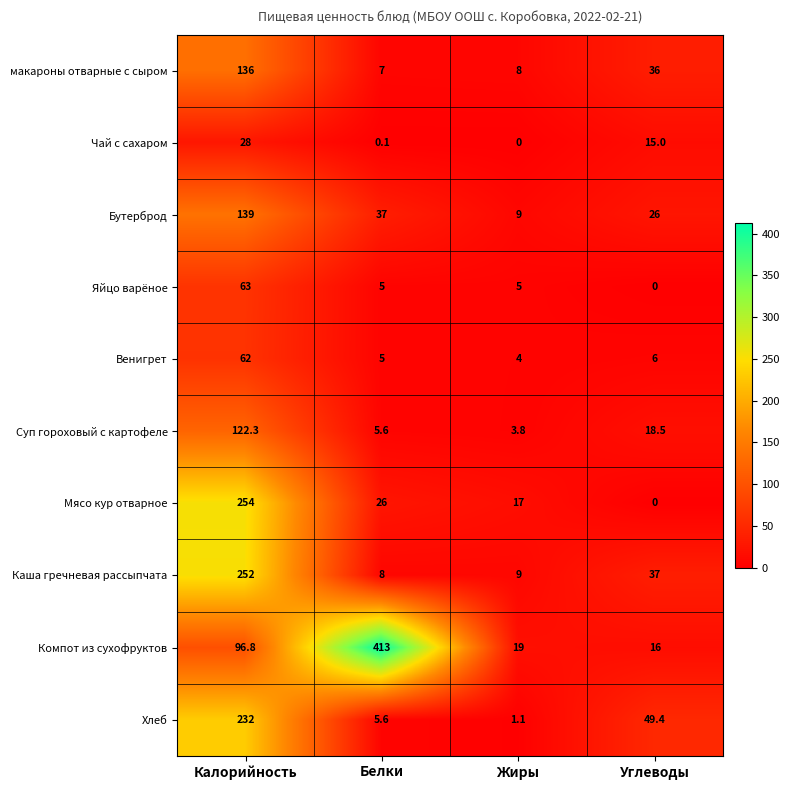

How many distinct data groups are displayed?

10